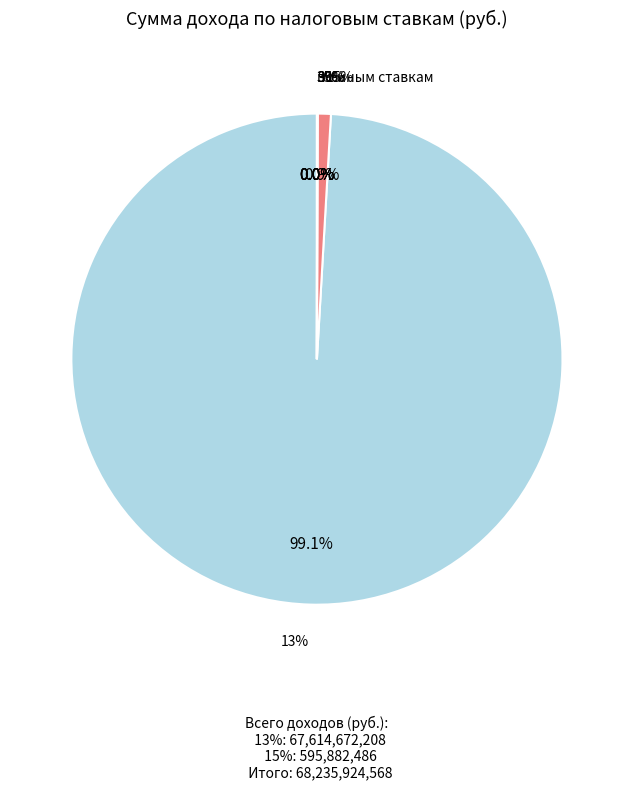

How many segments does this pie chart have?

6